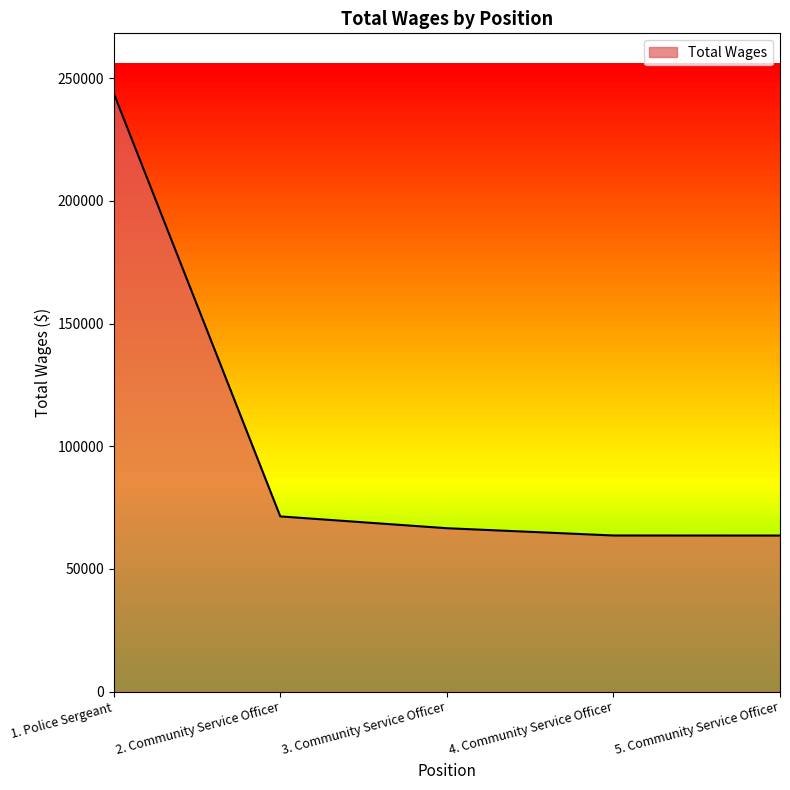

What is the sum of all values?

509109